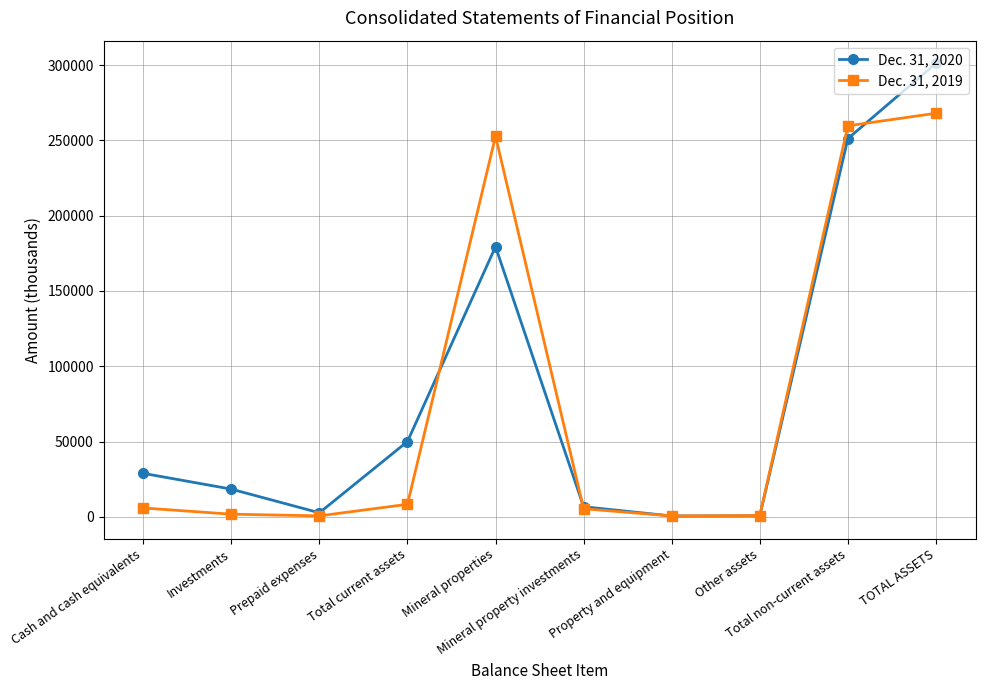

What is the label of the 8th point from the left?

Other assets